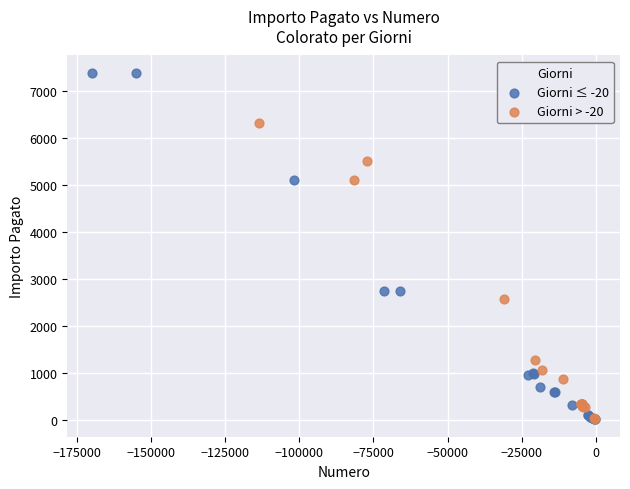

Which series has the widest spread of Y values?

Giorni ≤ -20